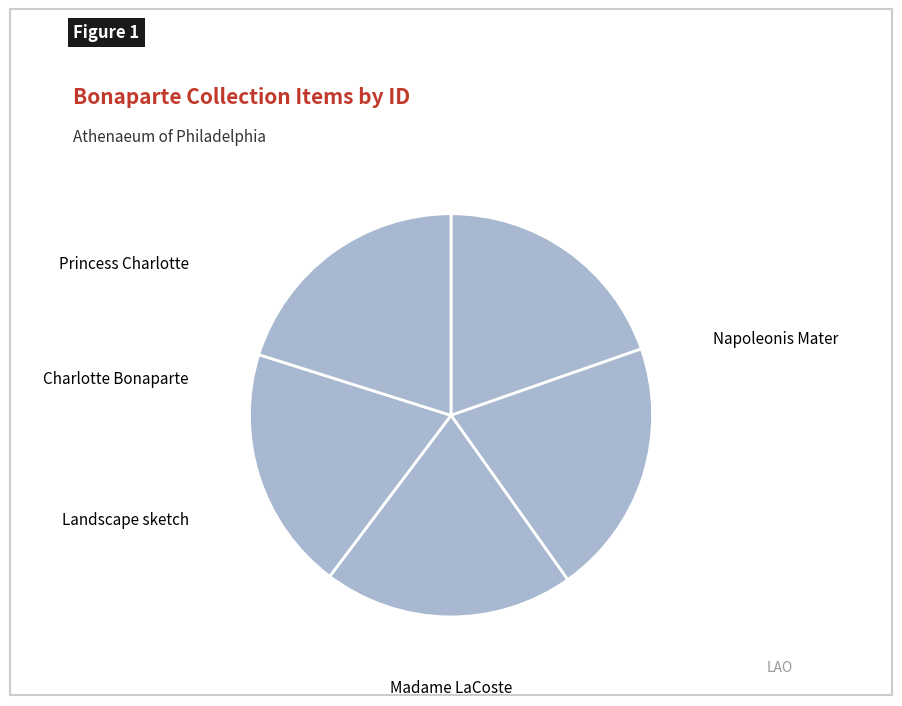

Does Napoleonis Mater represent more than half of the total?

No